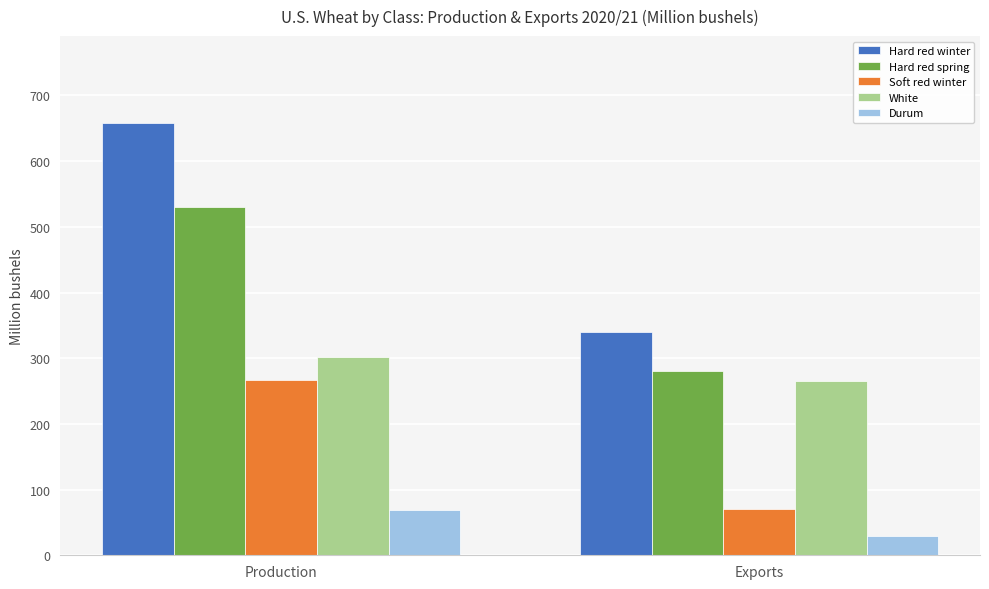

What is the sum of all Durum values?

98.8